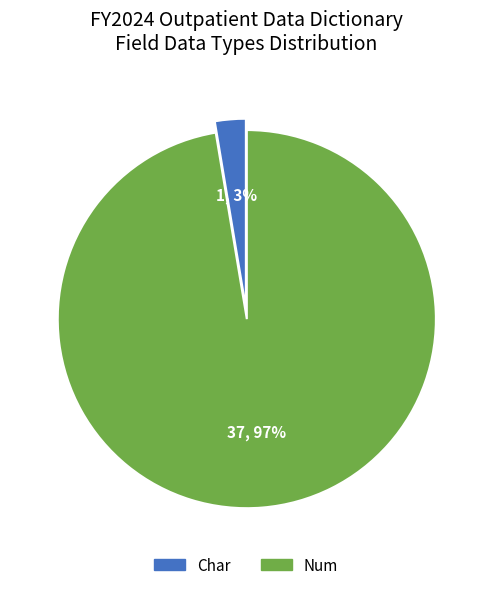

To the nearest percent, what is the average slice percentage?

50%